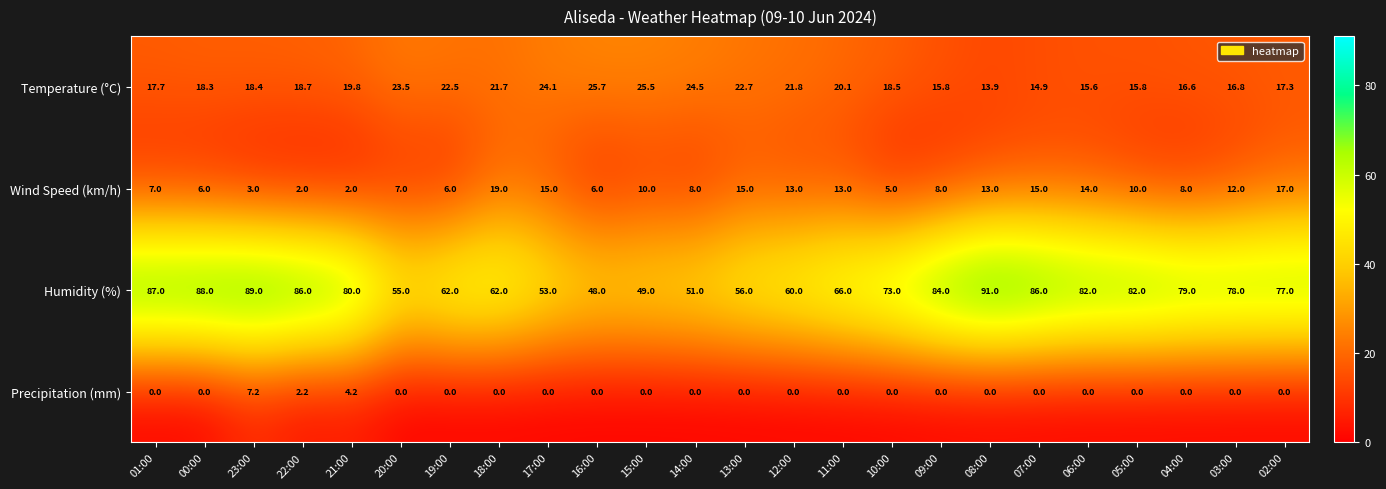

What is the highest value of the Wind Speed (km/h) series?

19.0